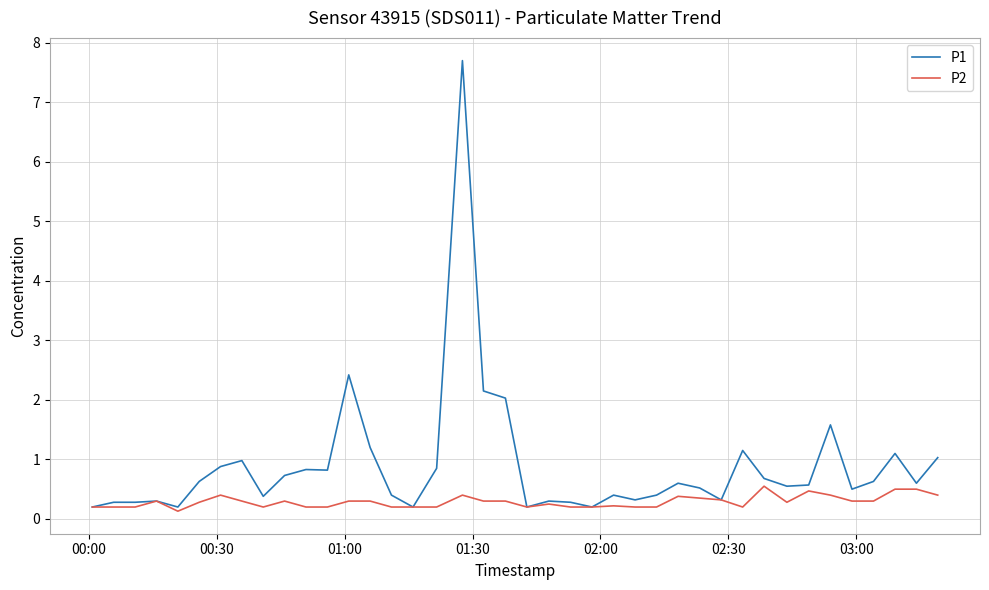

Which series has the largest range (max minus min)?

P1